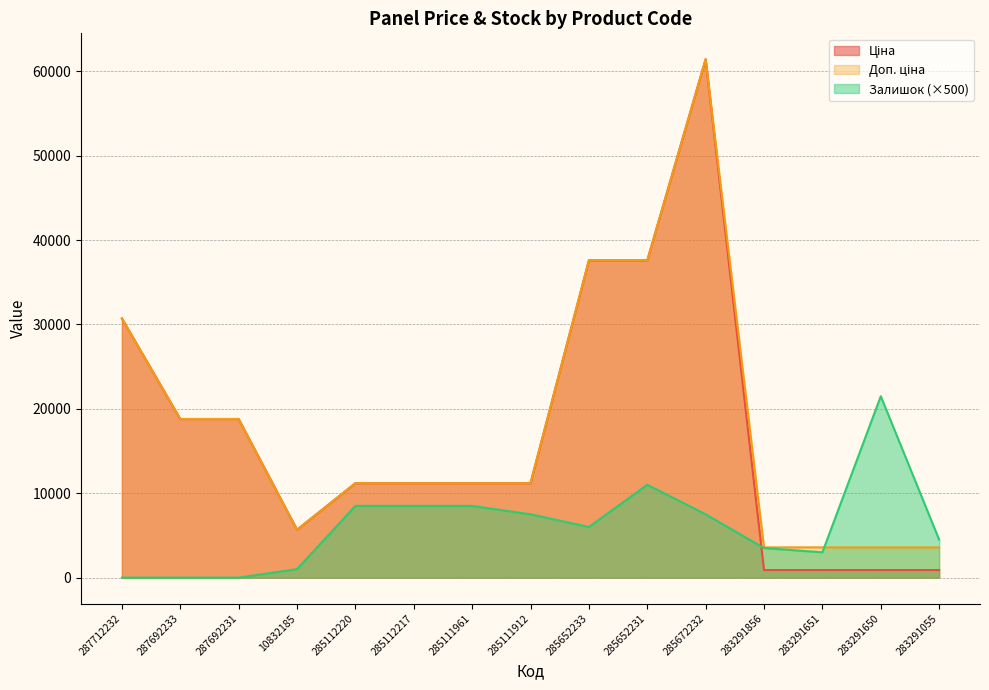

Is it true that Залишок equals -10201.4 at 287712232?

False